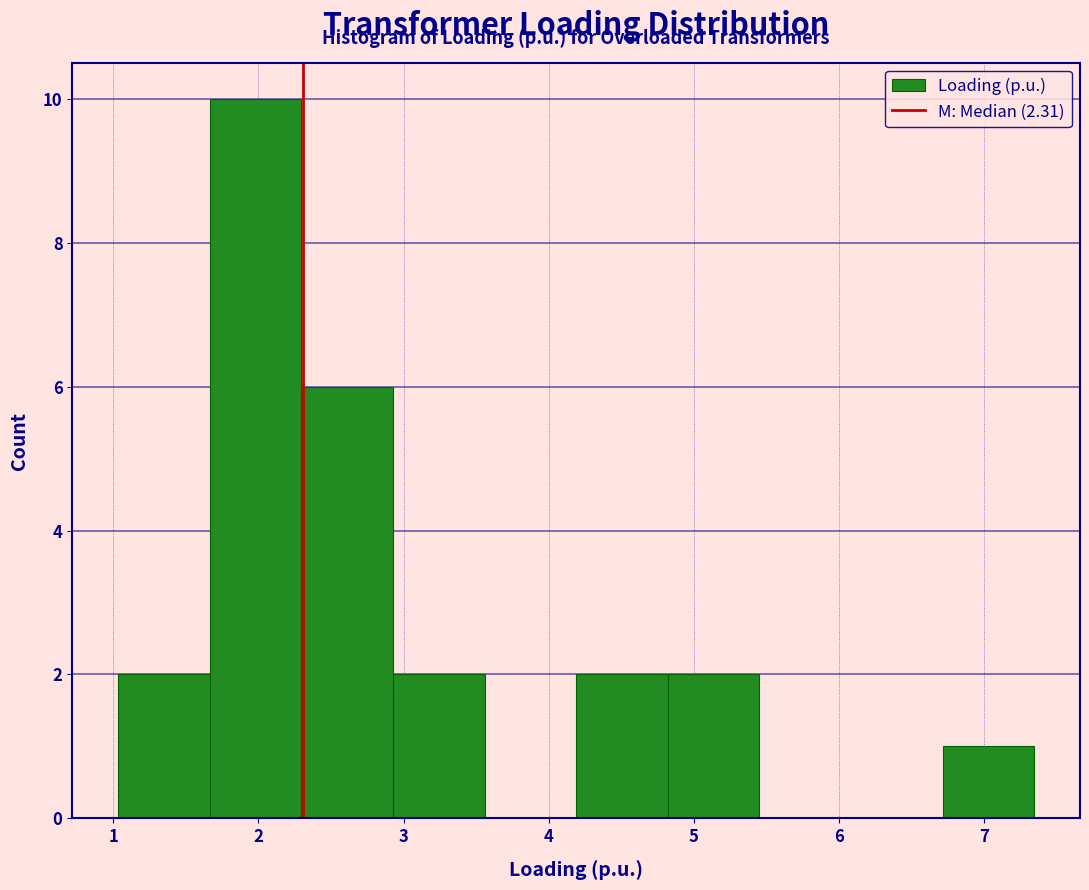

What is the height of the bar covering 1.0 to 1.7 on the x-axis? Neither the bar edges nor the heights are printed on the chart, so give them approximately, as read against the axes.

2